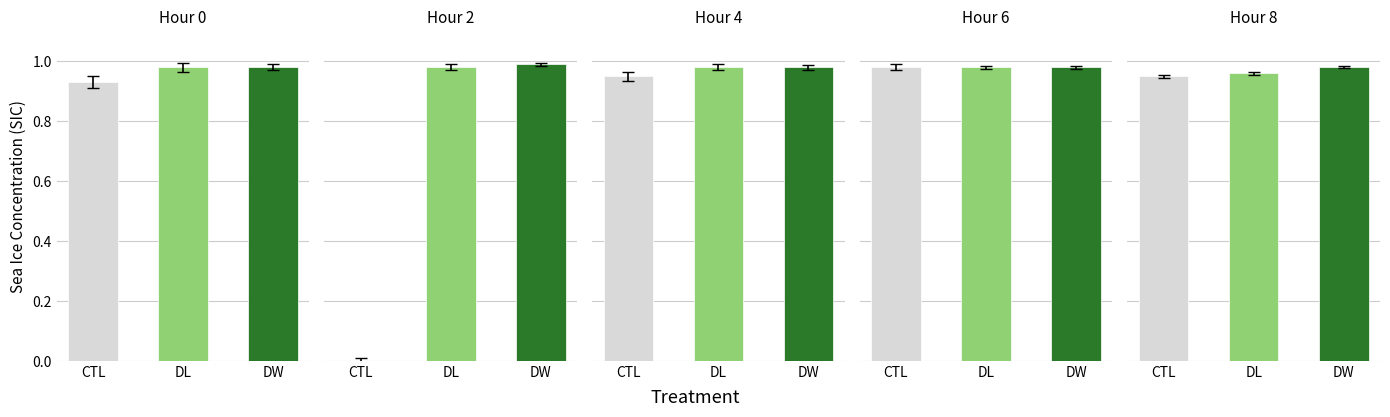

Which series has the largest total across all categories?

DW